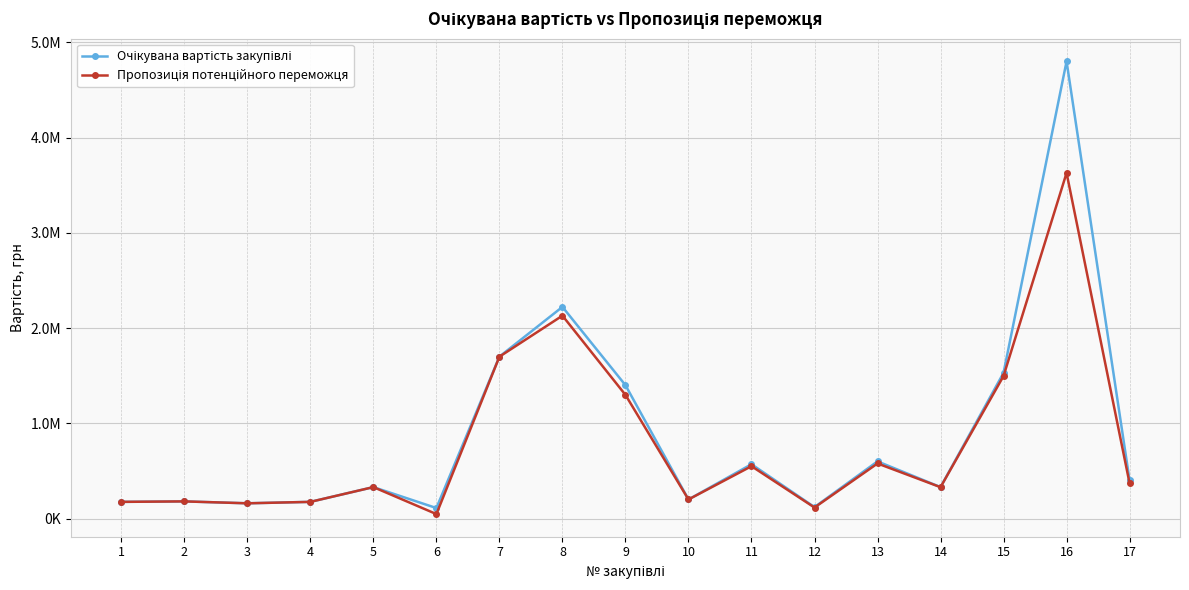

Is this an area chart (filled region under the line)?

No